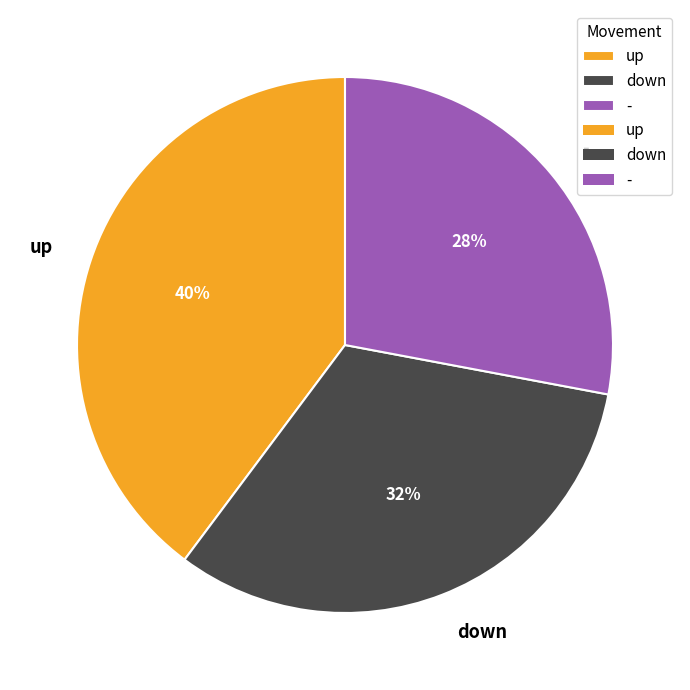

Is it true that down is 24% of the pie?

False